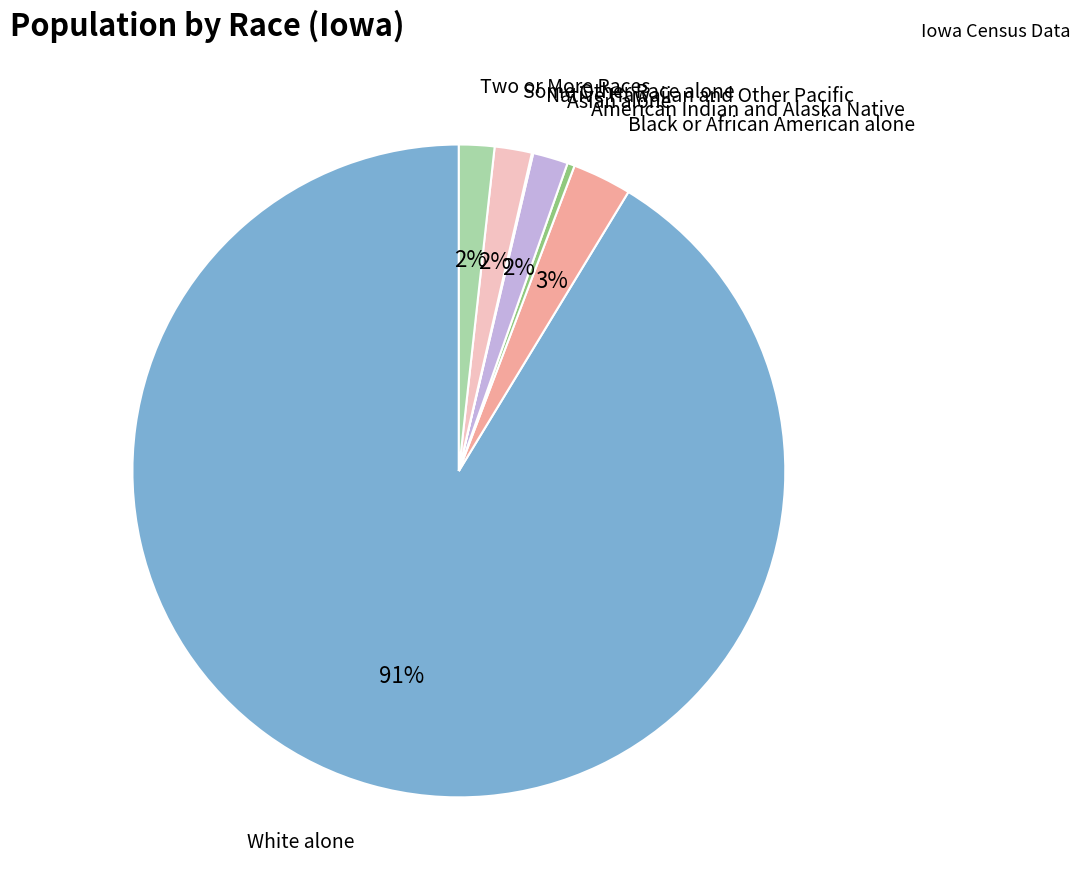

To the nearest percent, what is the average slice percentage?

14%